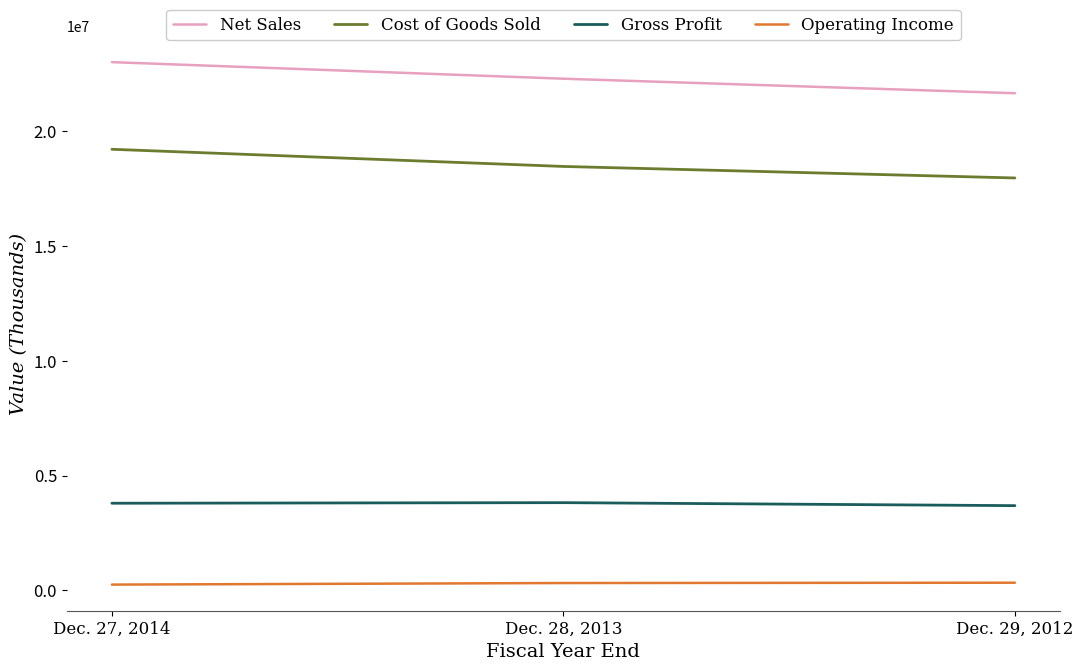

What is the highest value of the Gross Profit series?

3823139